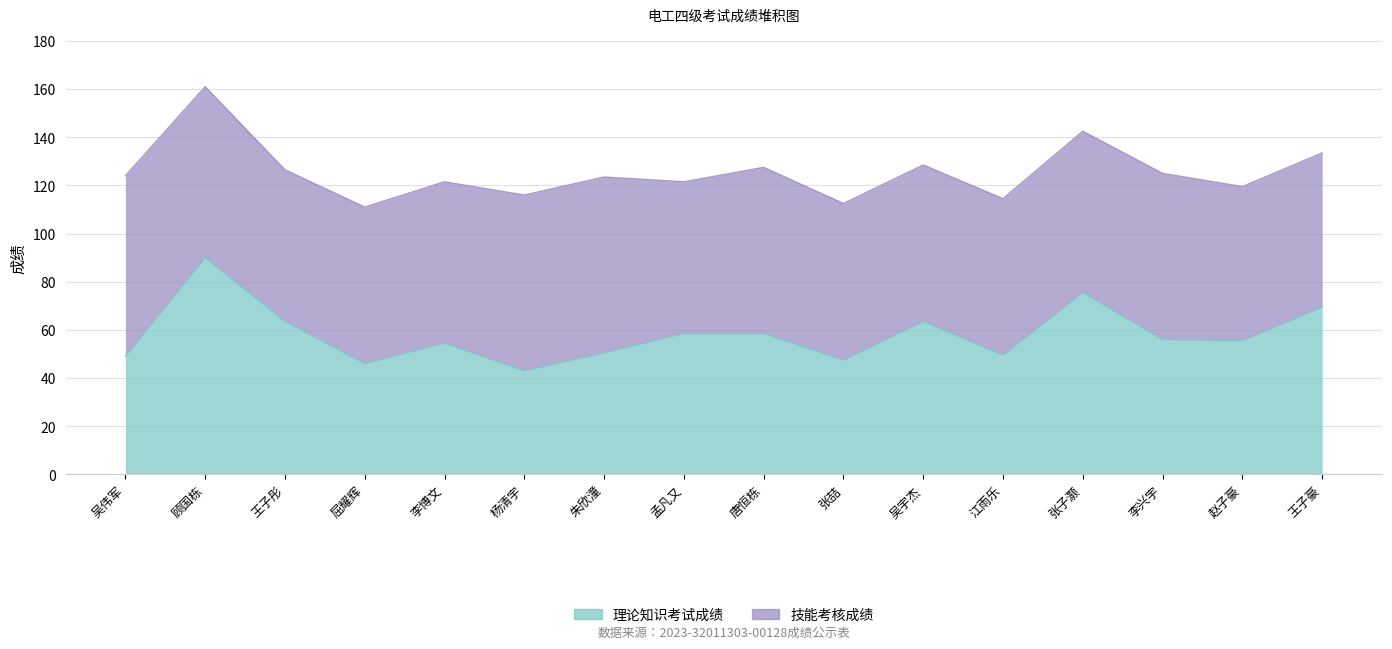

Does the chart have visible grid lines?

Yes